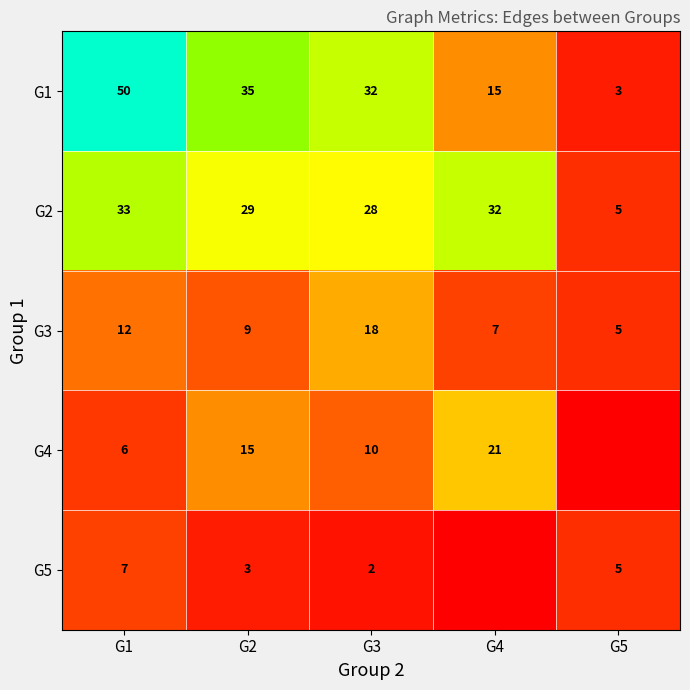

What is the total value across all series at G4?

75